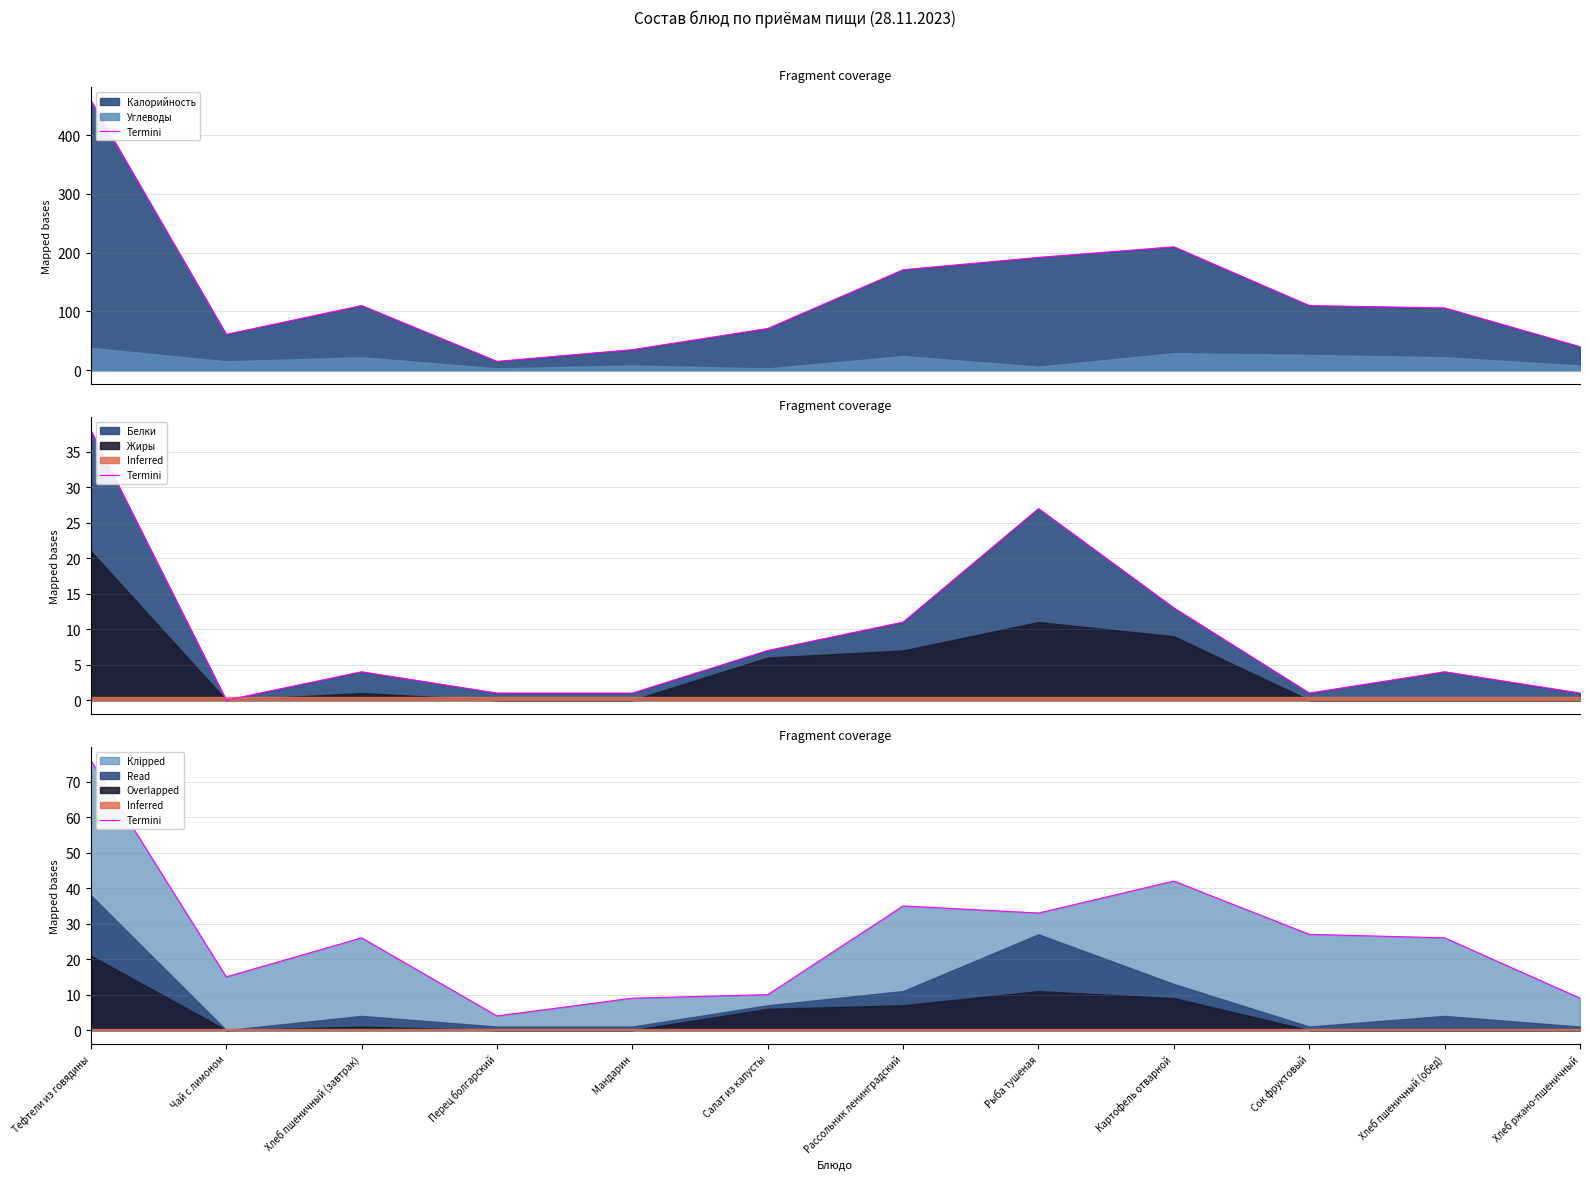

How many data points are above 26?

5